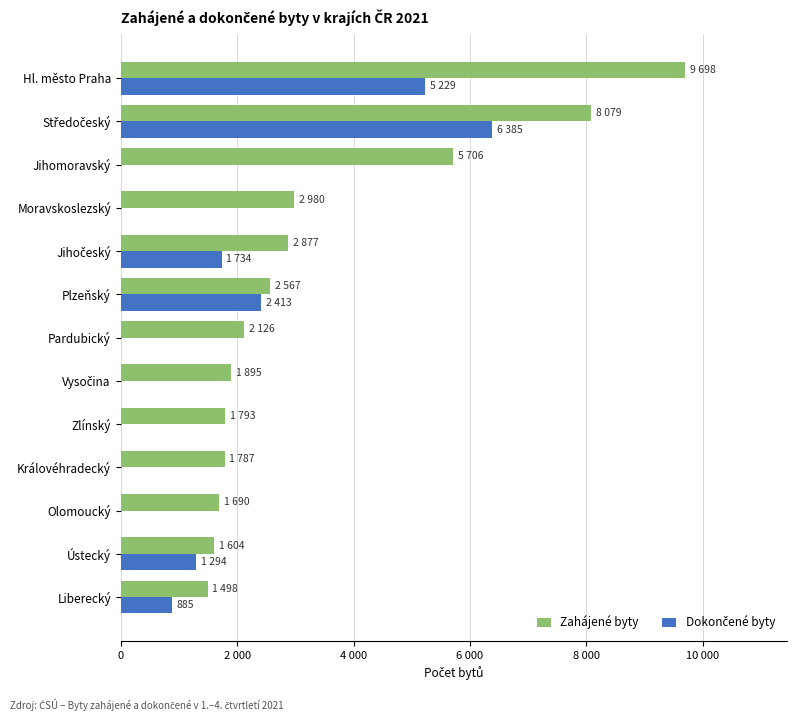

What are all the series names shown in the legend?

Zahájené byty, Dokončené byty